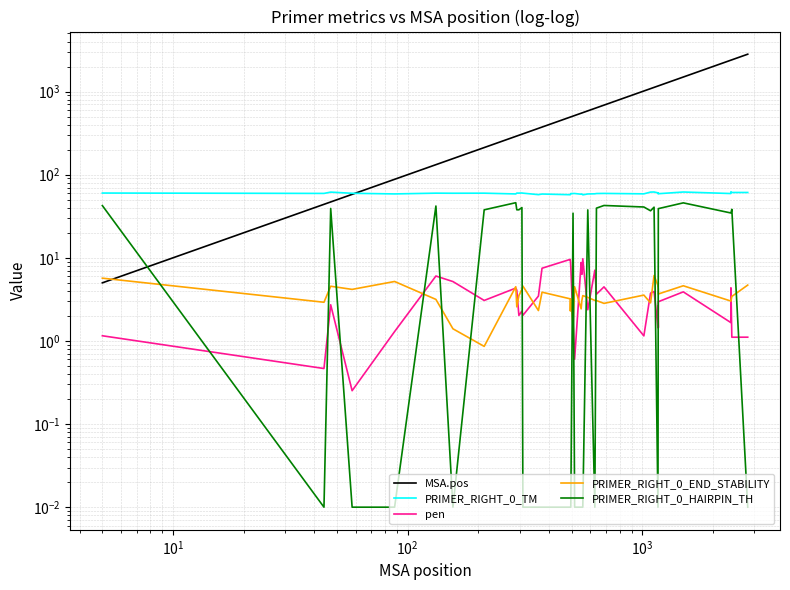

The value of PRIMER_RIGHT_0_HAIRPIN_TH at $\mathdefault{10^{5}}$ is 0.0. True or false?

False